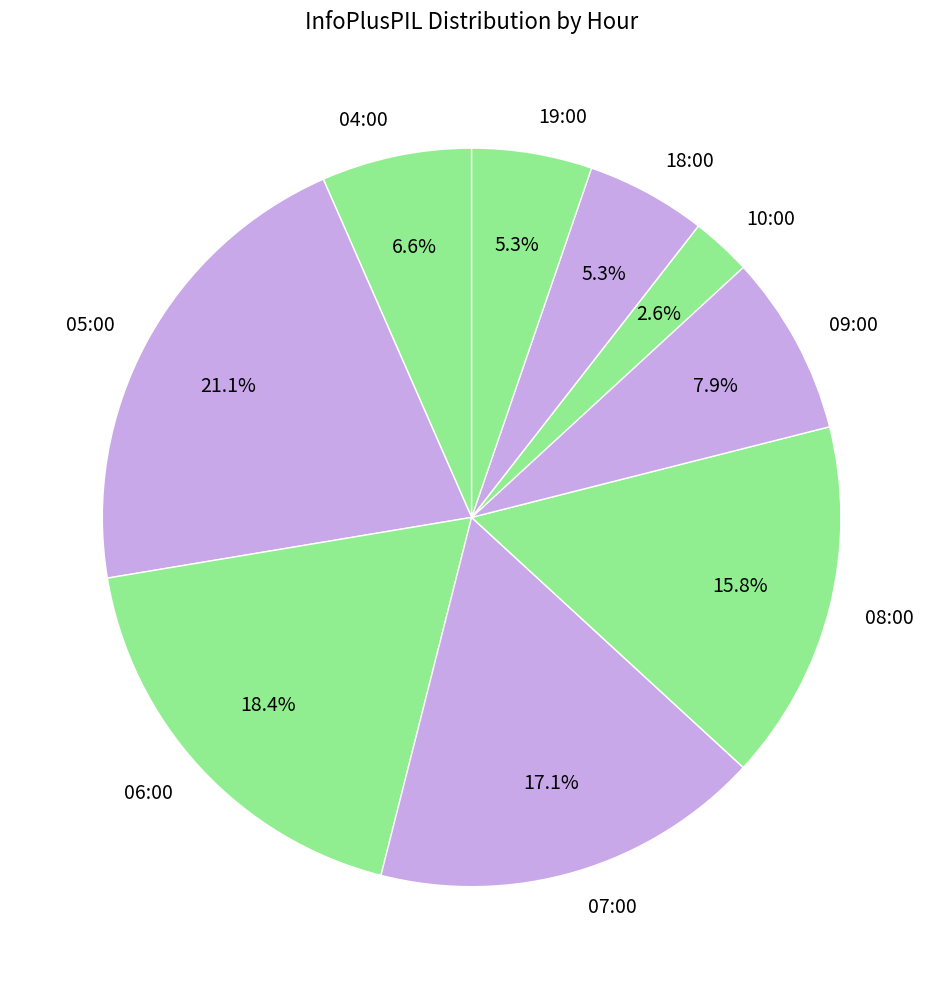

What is the ratio of the value at 05:00 to the value at 19:00?

4.0